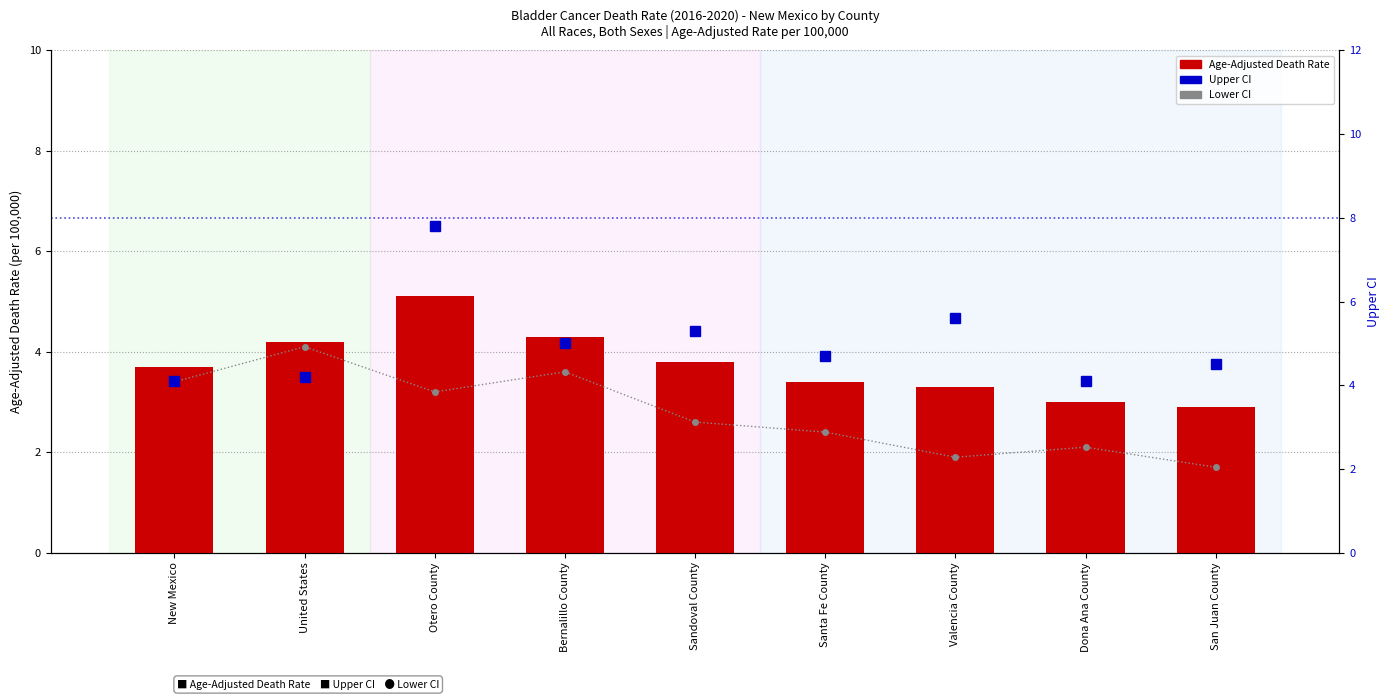

Reading left to right, what are all the values shown in this chart?

Lower CI: 3.4	4.1	3.2	3.6	2.6	2.4	1.9	2.1	1.7
Age-Adjusted Death Rate: 3.7	4.2	5.1	4.3	3.8	3.4	3.3	3.0	2.9
Upper CI: 4.1	4.2	7.8	5.0	5.3	4.7	5.6	4.1	4.5